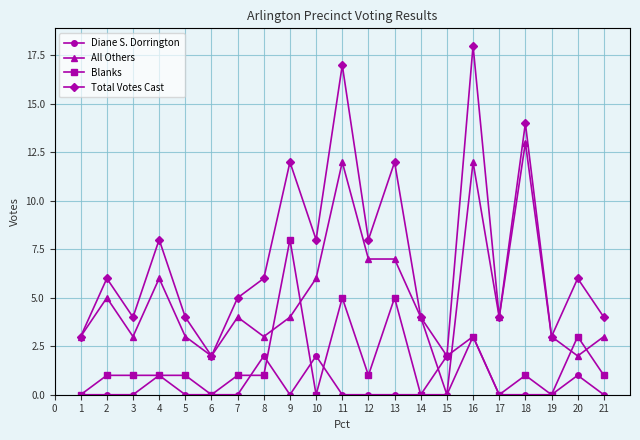

What is the sum of all Total Votes Cast values?

150